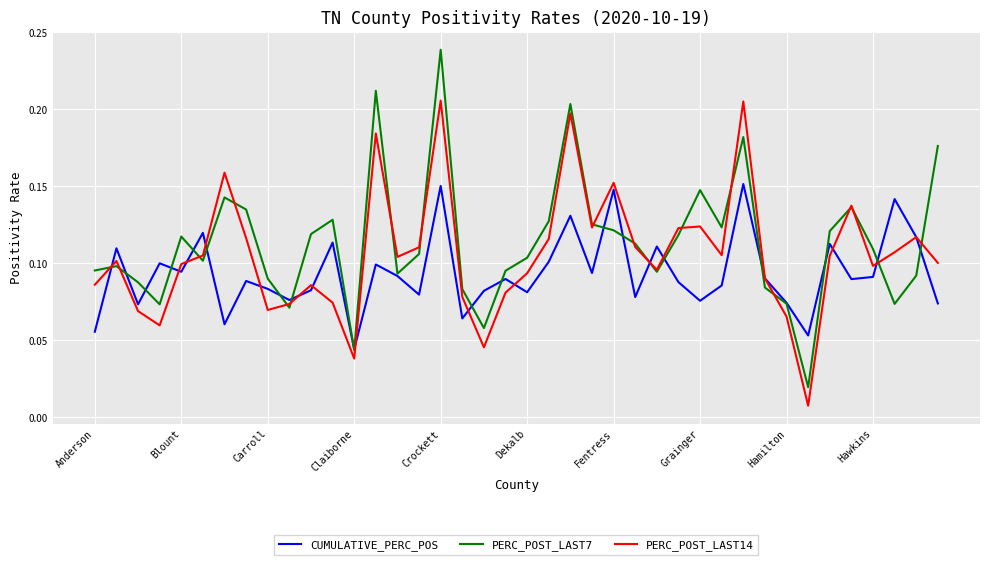

Which series has the largest range (max minus min)?

PERC_POST_LAST7